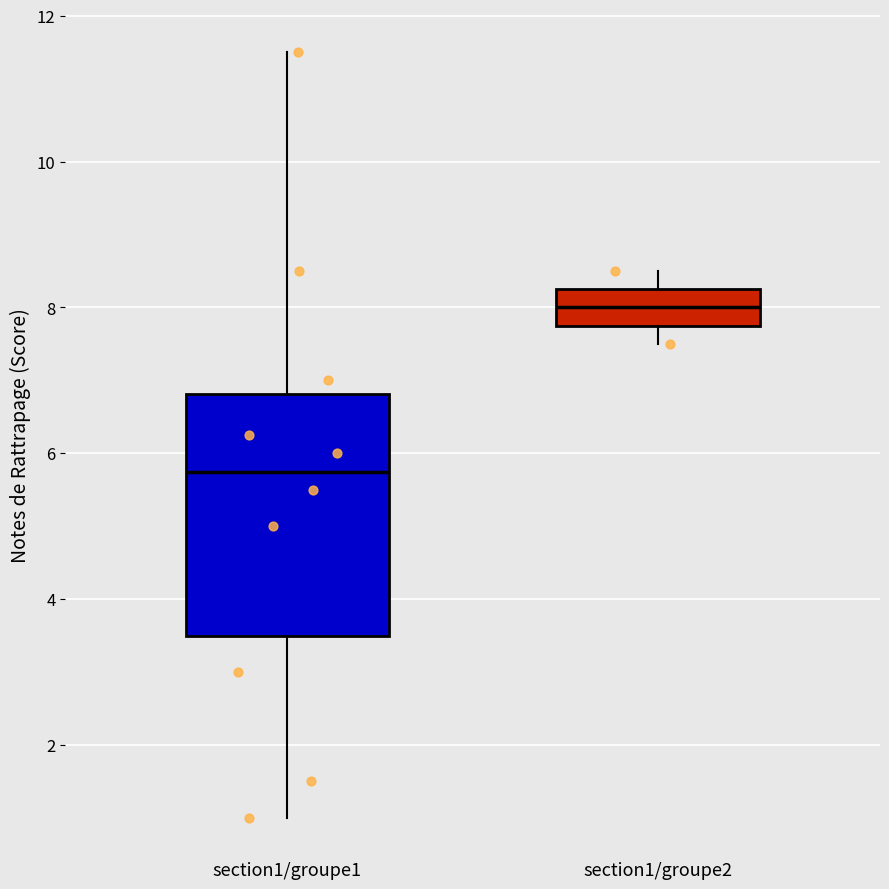

Where does the median line of the box for section1/groupe2 sit on the y-axis? The values are not printed on the chart, so give them approximately, as read against the axis.

8.0